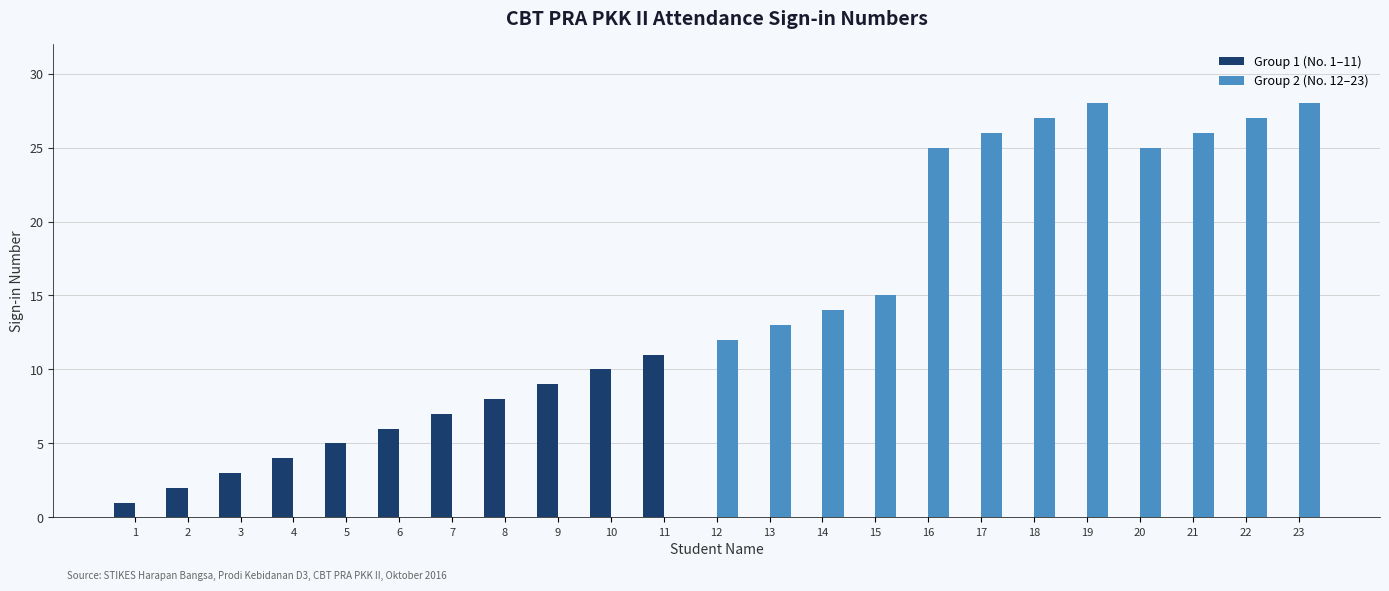

Reading left to right, list all the values displayed in this chart.

MUTA ALIYAH=1	NELI RAHAYU=2	NENGAH SUSANTI=3	PRADINA CAHYANING TYAS=4	RIFAATUL MAHMUDAH=5	RINIGIANTI=6	RISCHA AHADIYAH=7	SOFIYATI=8	SUCI YAYU FEBRIANA A=9	UMI MA'RIFAH KHASANAH=10	UYUN KHUSUMA DEWI=11	WAHYU ANDANI=12	WIDI INDRIYANI=13	YULISTA HANDIKA PUTRI=14	YULIANA SANTIKA=15	NIKEN YULI PANGESTIKA=25	NOVI WIDIAWATI=26	NUR KHALIFAH=27	PUJI INDRIYANI=28	KINTAN PUTRI PRAMESTI=25	LINA NUR FITRIANA=26	MUJI SOLIH ASTUTI=27	MUNIKA SETIYANA=28